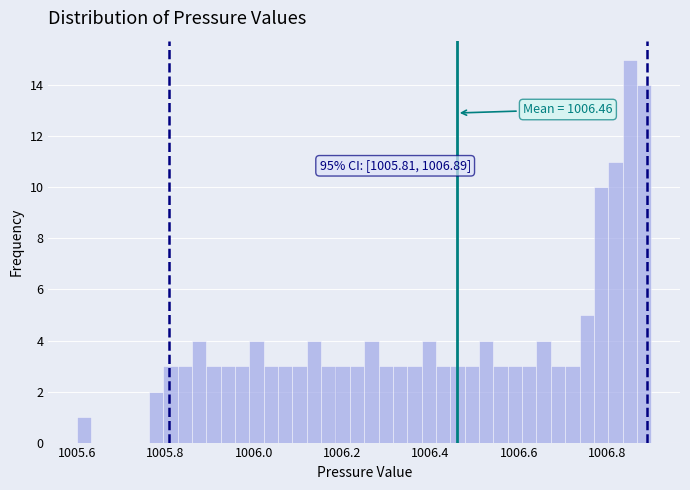

Read against the x-axis, roughly where is the centre of the tallest bar?

1006.86